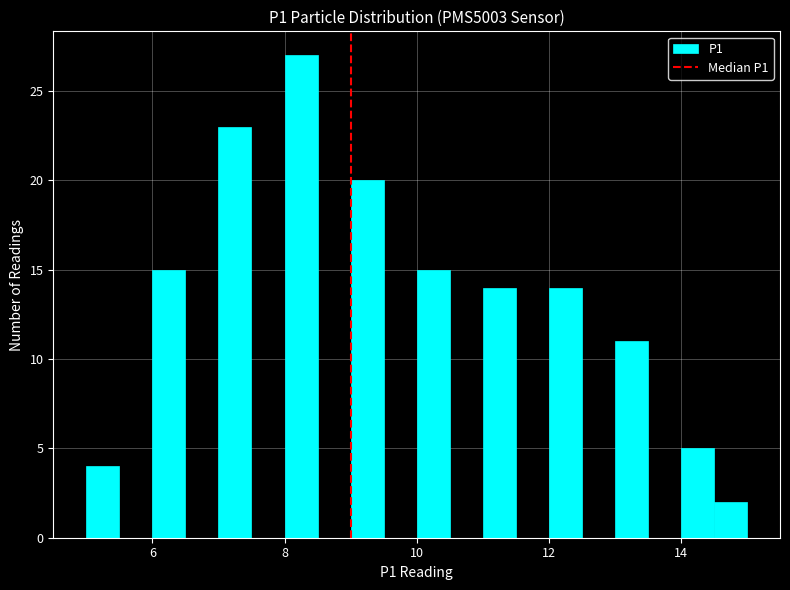

Read against the x-axis, roughly where is the centre of the tallest bar?

8.2